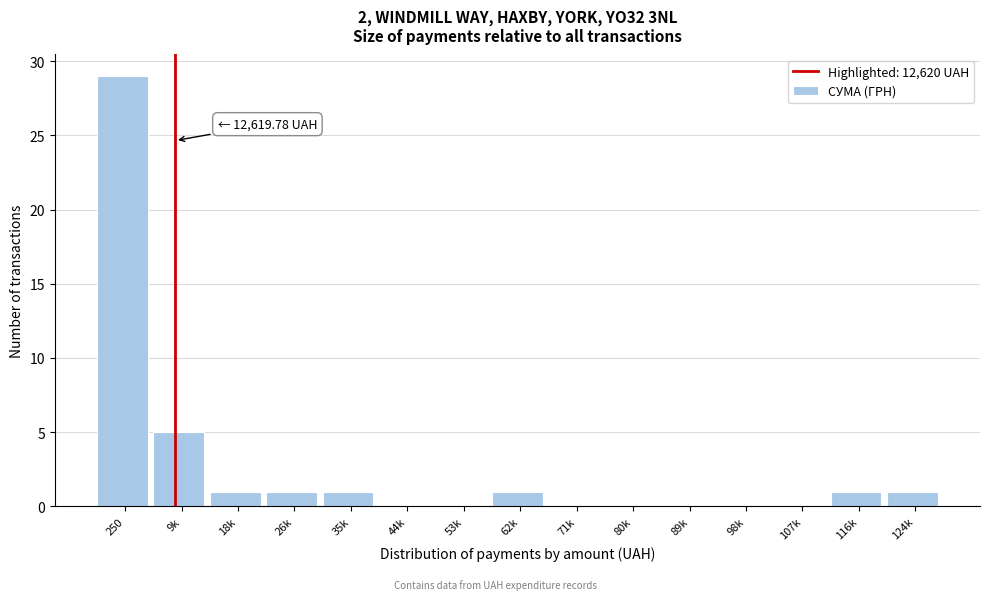

Reading left to right, what are all the values shown in this chart?

250=29	9k=5	18k=1	26k=1	35k=1	44k=0	53k=0	62k=1	71k=0	80k=0	89k=0	98k=0	107k=0	116k=1	124k=1